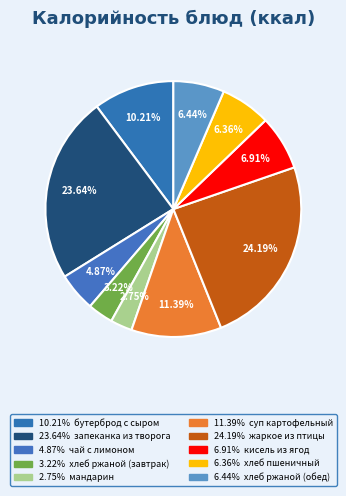

How many slices are in this pie chart?

10